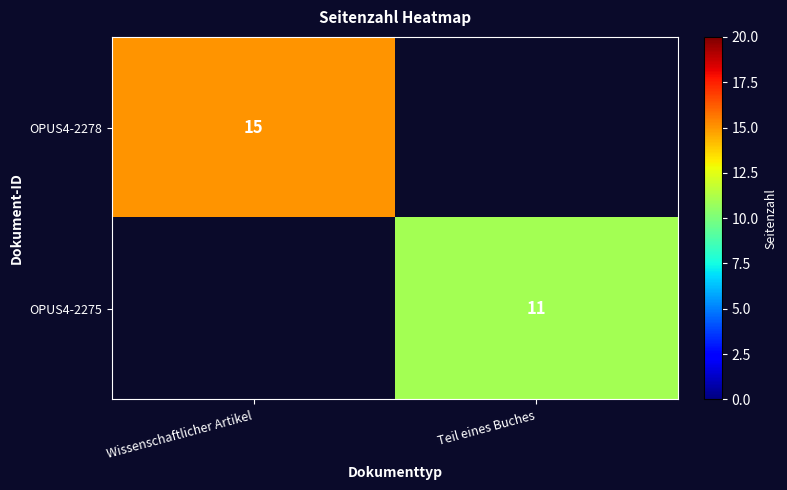

The value of OPUS4-2275 at Teil eines Buches is 14. True or false?

False